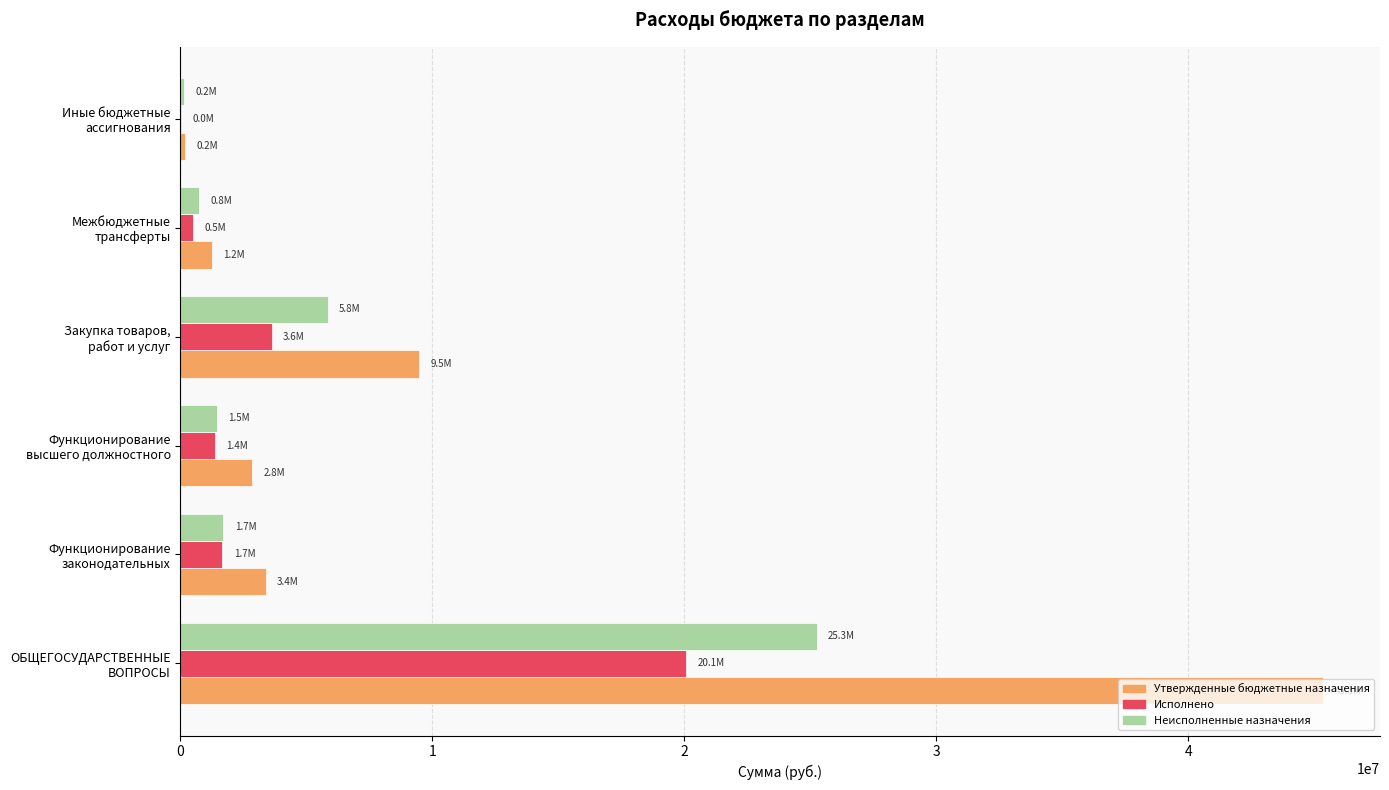

Which series has the largest total across all categories?

Утвержденные бюджетные назначения